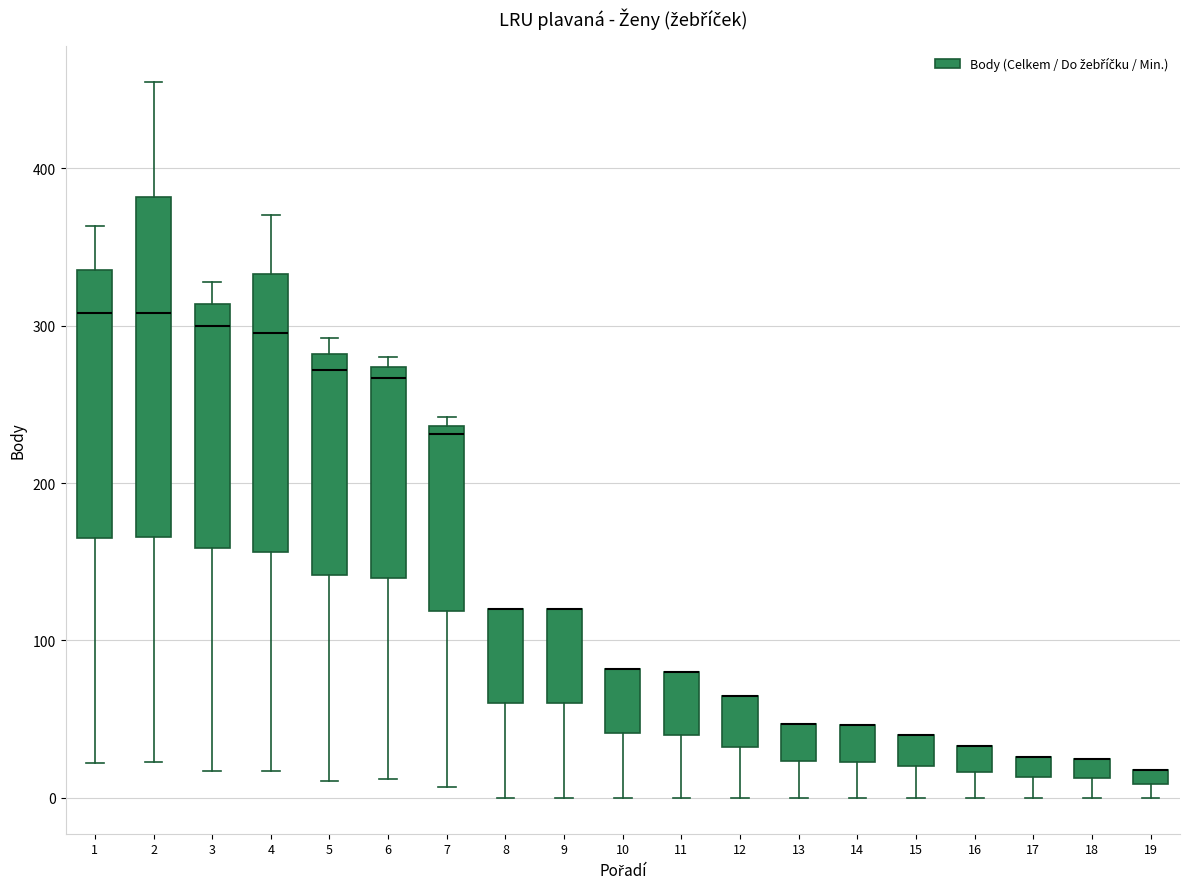

Where does the lower whisker of the box at x = 17 end on the y-axis? The values are not printed on the chart, so give them approximately, as read against the axis.

0